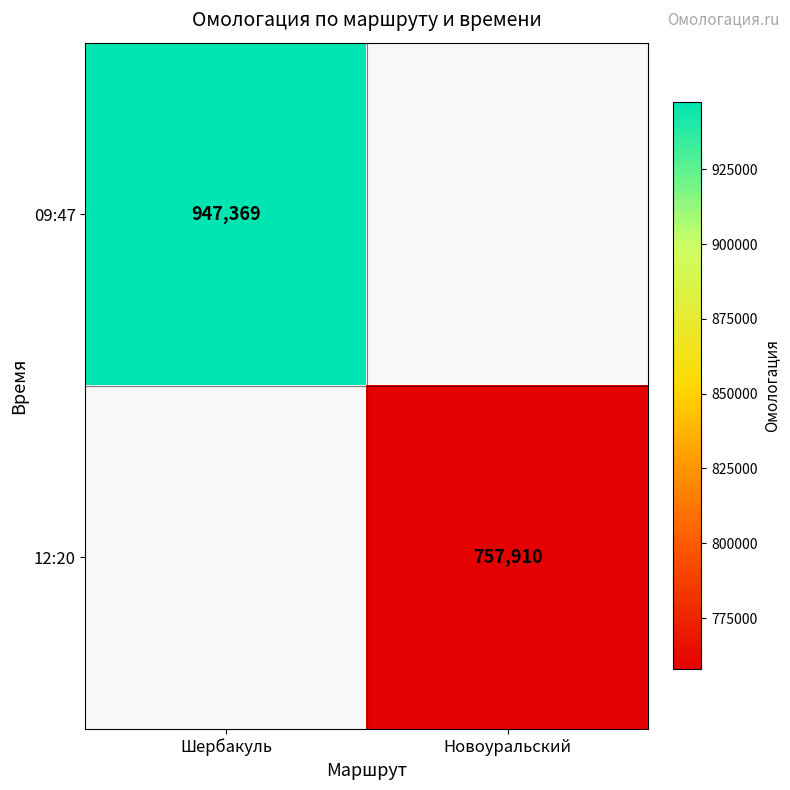

Count the number of data series in this chart.

2